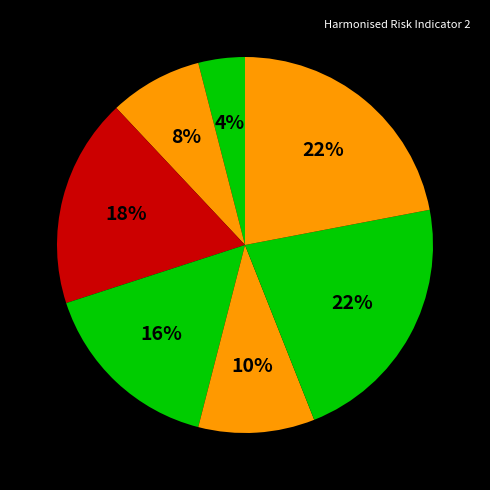

How many slices are in this pie chart?

7